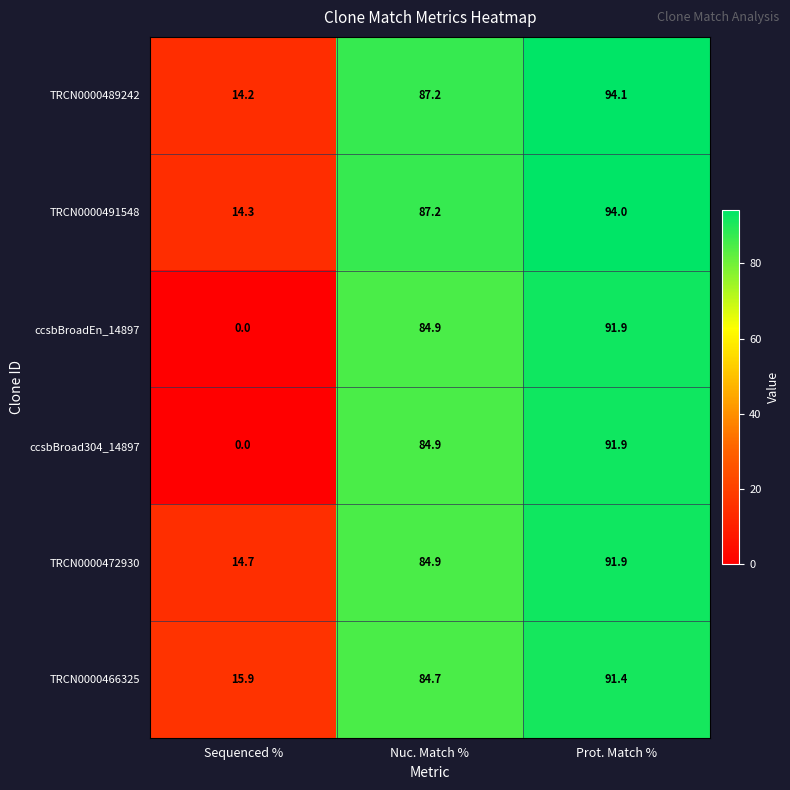

What is the sum of all TRCN0000489242 values?

195.5